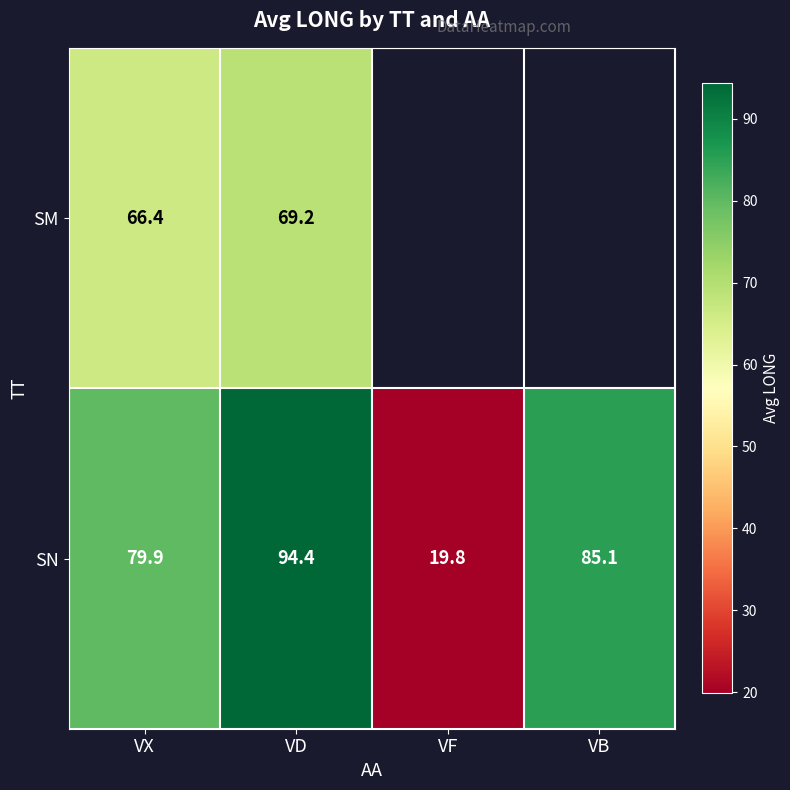

Which category has the highest value across all series?

VD